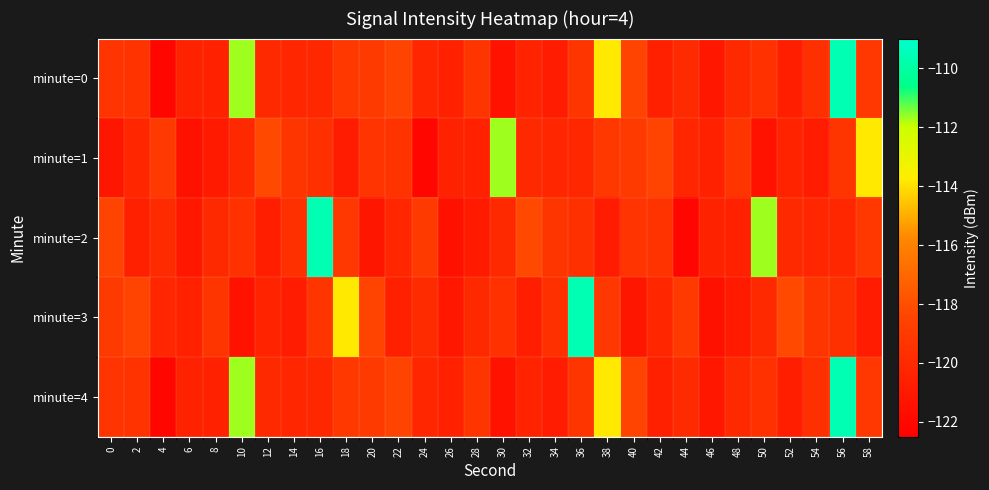

Reading right to left, extract all data points from this chart.

minute=0: 58=-119.2	56=-109.6	54=-119.6	52=-120.7	50=-119.6	48=-120.0	46=-121.1	44=-119.9	42=-120.6	40=-118.5	38=-113.8	36=-119.3	34=-120.8	32=-120.4	30=-121.3	28=-119.3	26=-120.5	24=-120.2	22=-118.5	20=-119.0	18=-119.1	16=-120.1	14=-120.2	12=-120.0	10=-111.7	8=-120.5	6=-120.5	4=-122.1	2=-119.4	0=-119.4
minute=1: 58=-113.8	56=-119.3	54=-120.8	52=-120.4	50=-121.3	48=-119.3	46=-120.5	44=-120.2	42=-118.5	40=-119.0	38=-119.1	36=-120.1	34=-120.2	32=-120.0	30=-111.7	28=-120.5	26=-120.5	24=-122.1	22=-119.4	20=-119.4	18=-120.8	16=-119.6	14=-119.3	12=-118.2	10=-120.0	8=-120.9	6=-121.5	4=-119.0	2=-120.2	0=-121.1
minute=2: 58=-119.1	56=-120.1	54=-120.2	52=-120.0	50=-111.7	48=-120.5	46=-120.5	44=-122.1	42=-119.4	40=-119.4	38=-120.8	36=-119.6	34=-119.3	32=-118.2	30=-120.0	28=-120.9	26=-121.5	24=-119.0	22=-120.2	20=-121.1	18=-119.2	16=-109.6	14=-119.6	12=-120.7	10=-119.6	8=-120.0	6=-121.1	4=-119.9	2=-120.6	0=-118.5
minute=3: 58=-120.8	56=-119.6	54=-119.3	52=-118.2	50=-120.0	48=-120.9	46=-121.5	44=-119.0	42=-120.2	40=-121.1	38=-119.2	36=-109.6	34=-119.6	32=-120.7	30=-119.6	28=-120.0	26=-121.1	24=-119.9	22=-120.6	20=-118.5	18=-113.8	16=-119.3	14=-120.8	12=-120.4	10=-121.3	8=-119.3	6=-120.5	4=-120.2	2=-118.5	0=-119.0
minute=4: 58=-119.2	56=-109.6	54=-119.6	52=-120.7	50=-119.6	48=-120.0	46=-121.1	44=-119.9	42=-120.6	40=-118.5	38=-113.8	36=-119.3	34=-120.8	32=-120.4	30=-121.3	28=-119.3	26=-120.5	24=-120.2	22=-118.5	20=-119.0	18=-119.1	16=-120.1	14=-120.2	12=-120.0	10=-111.7	8=-120.5	6=-120.5	4=-122.1	2=-119.4	0=-119.4